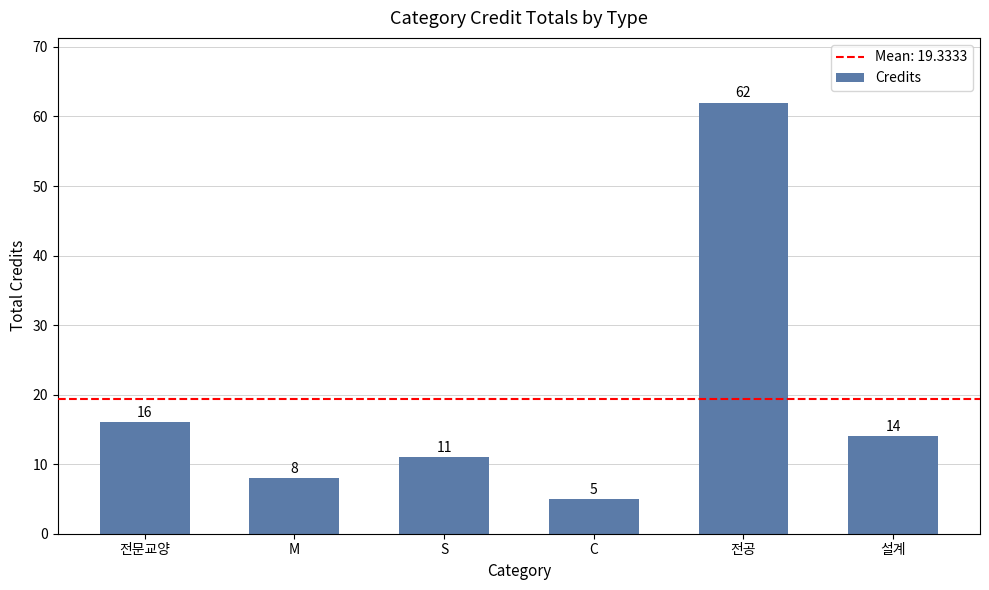

What is the label of the 3rd bar from the right?

C